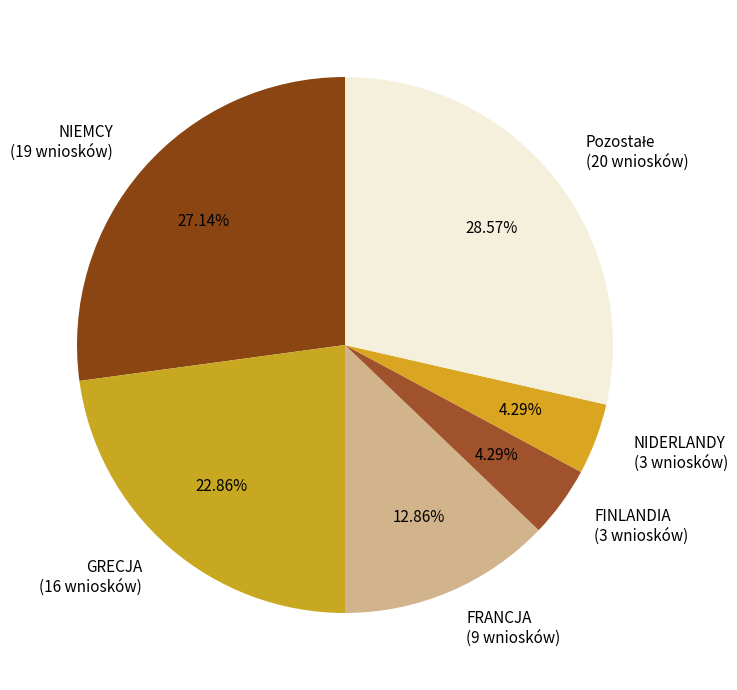

How many slices are in this pie chart?

6